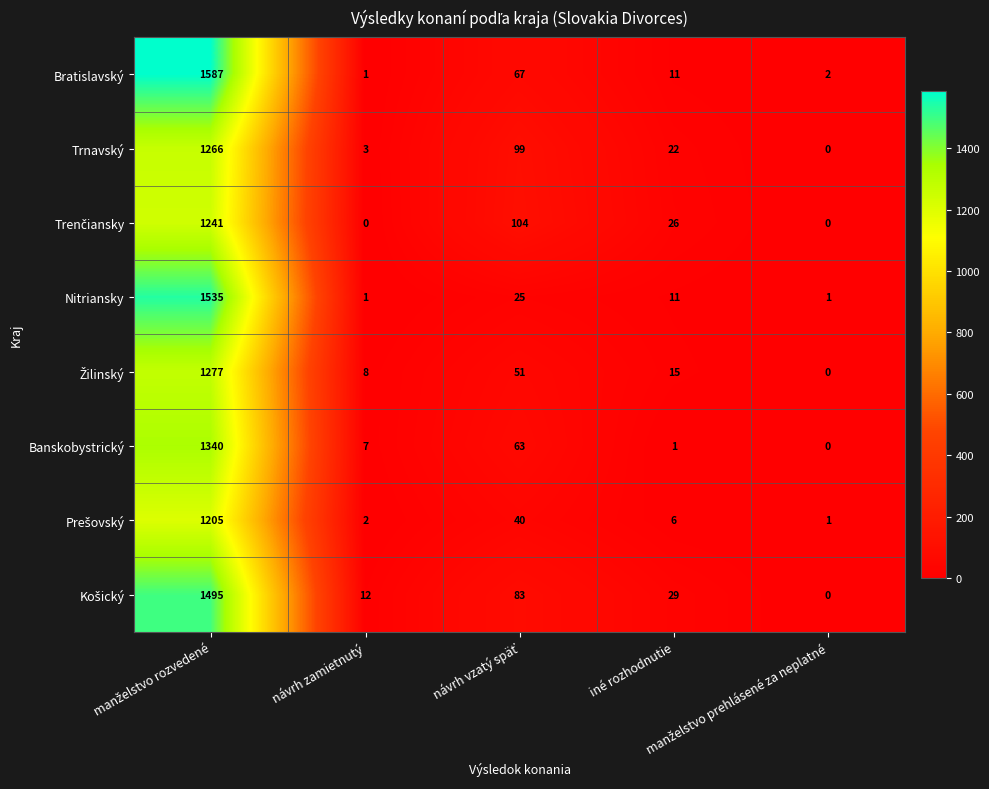

How many categories are shown in the chart?

5